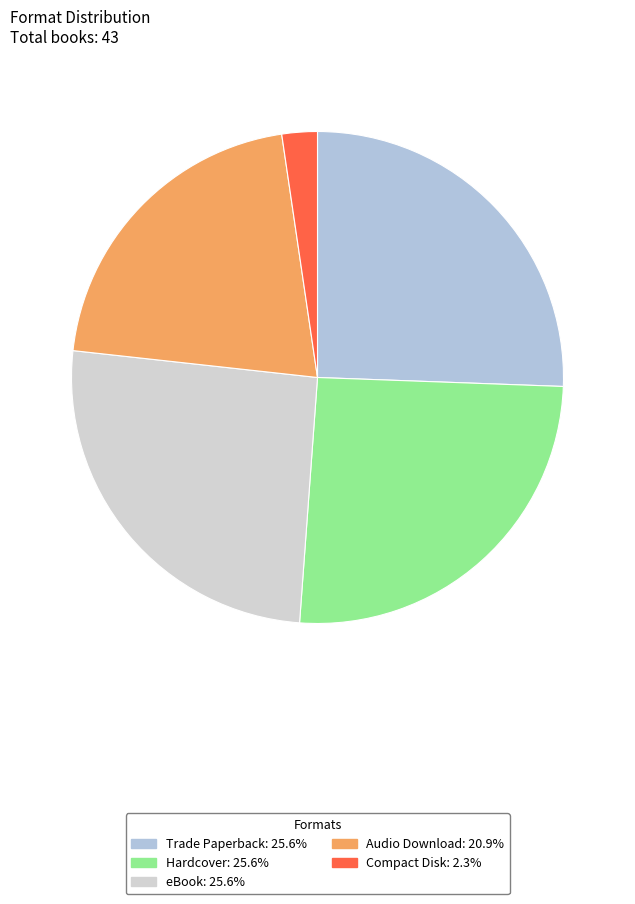

What is the smallest slice in the pie chart?

Compact Disk